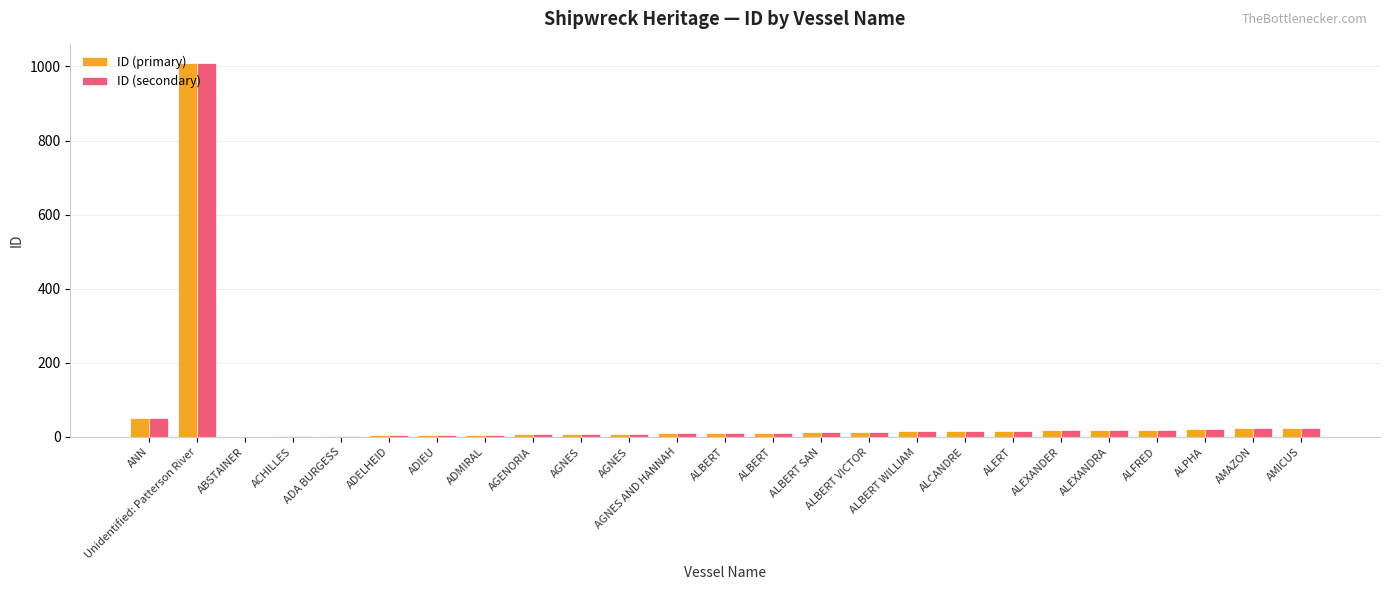

What is the label of the 15th bar from the left?

ALBERT SAN